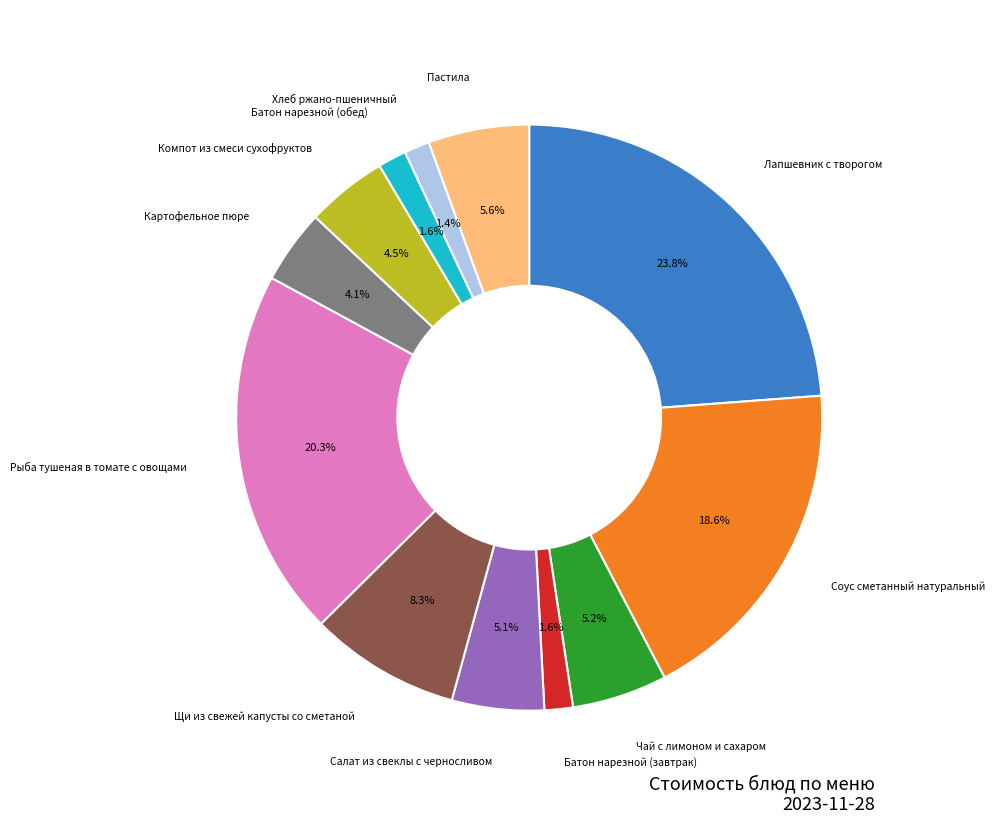

Is there any slice that represents more than half of the pie?

No